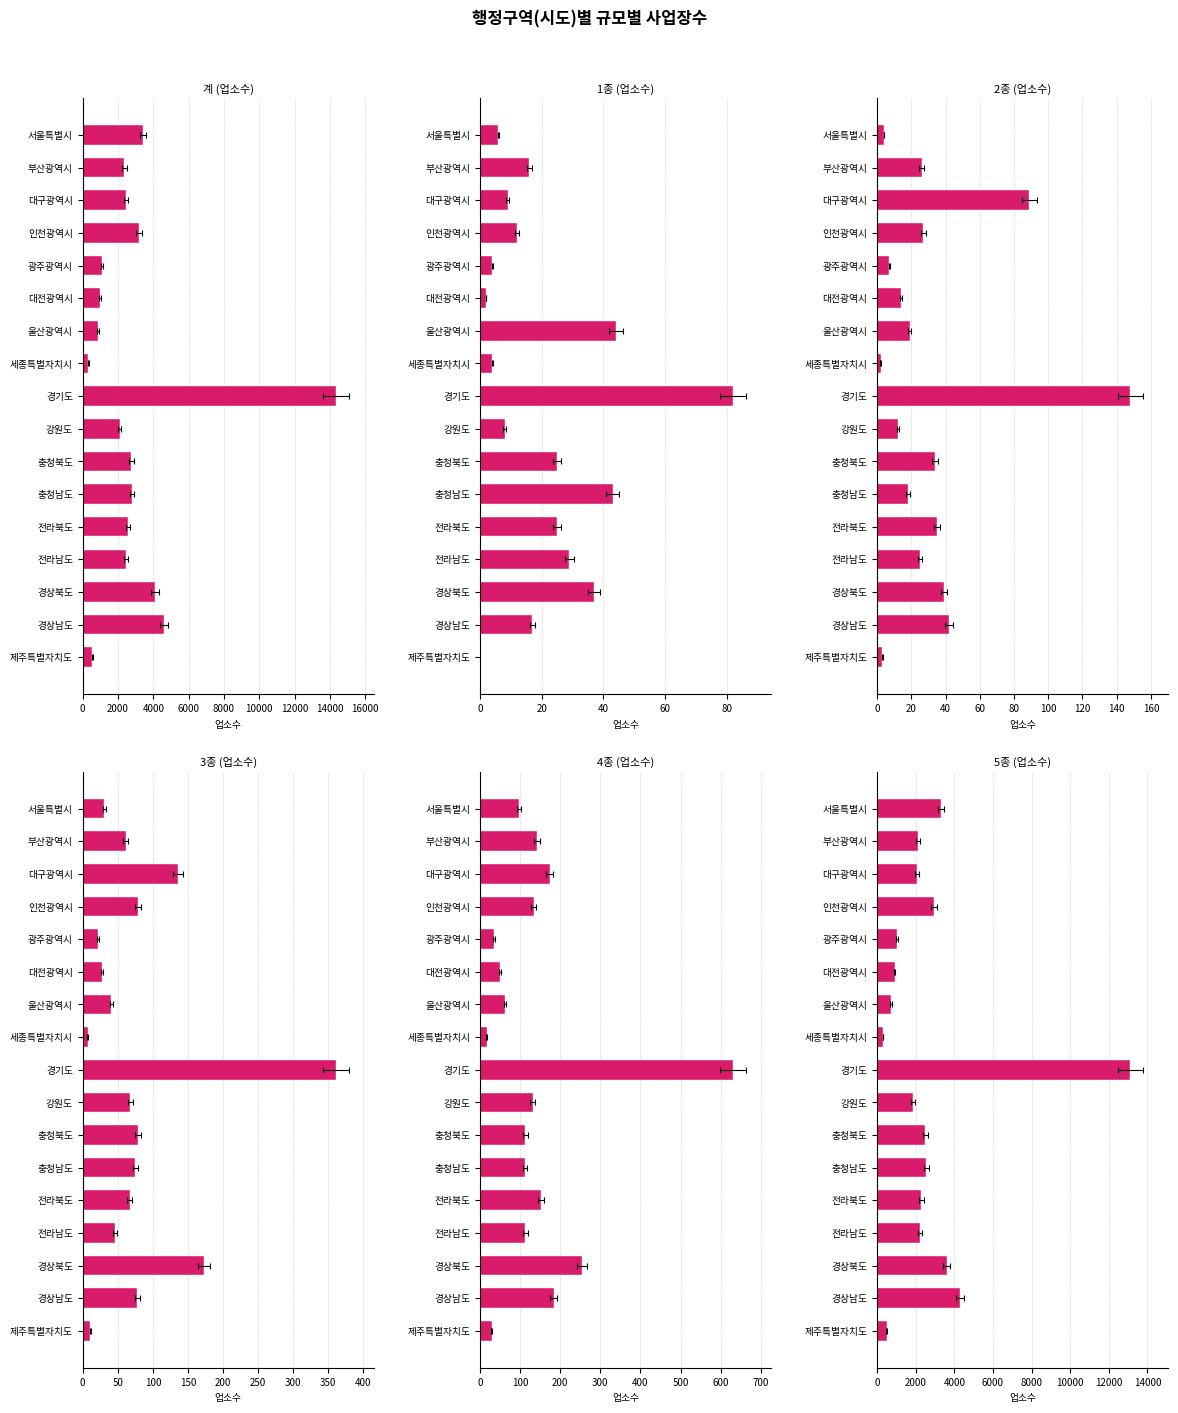

Which series has the largest range (max minus min)?

계 (업소수)